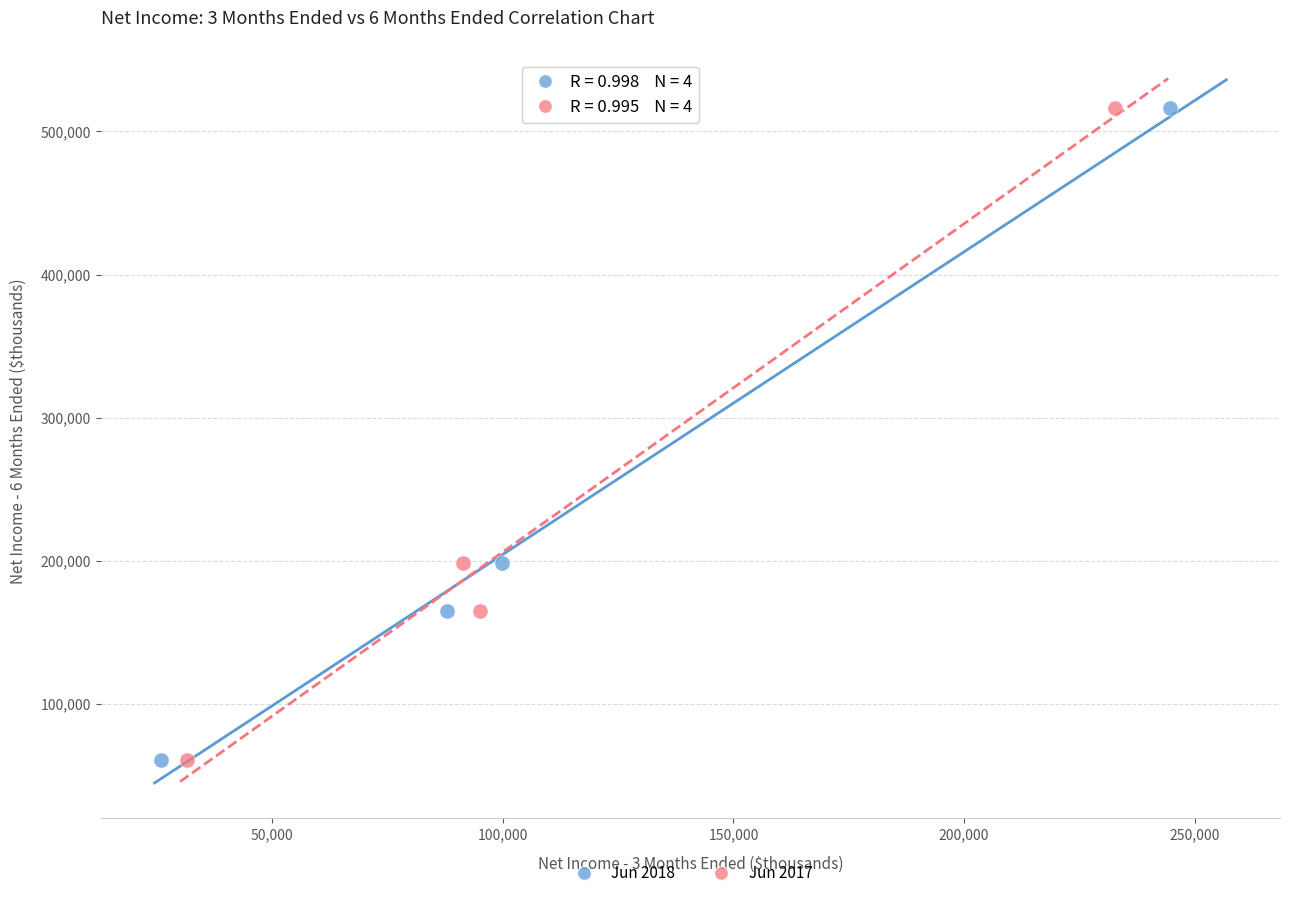

What are all the series names shown in the legend?

Jun 2018, Jun 2017